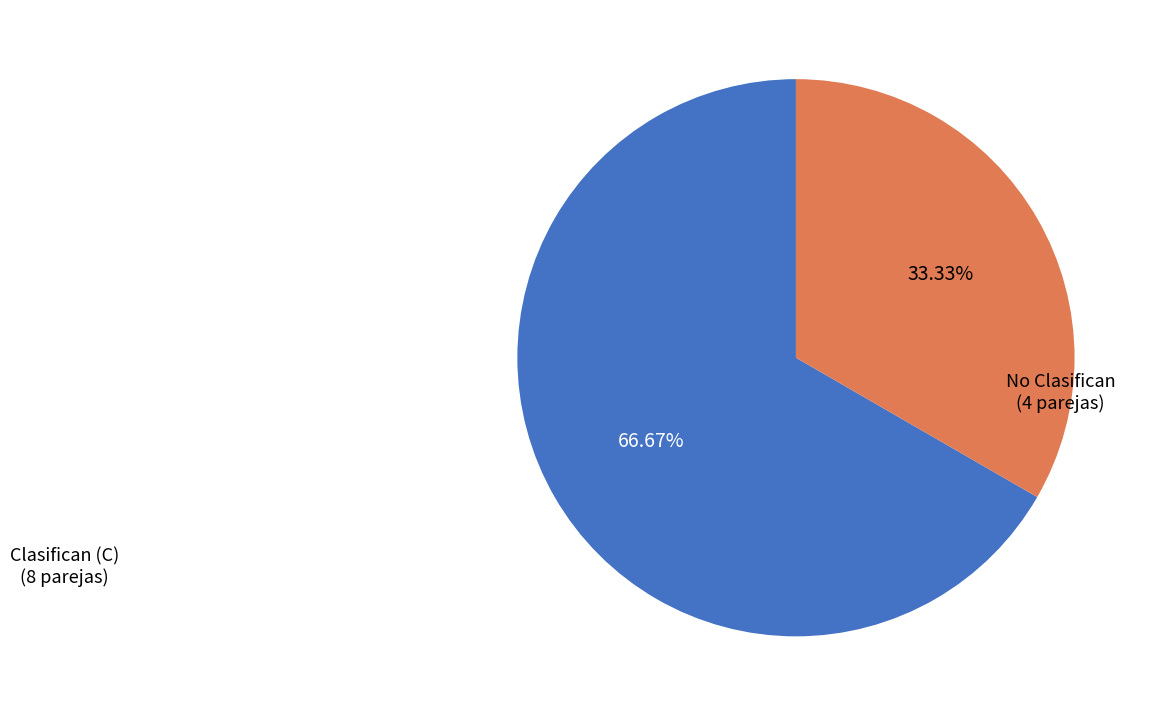

Does any single category account for the majority?

Yes